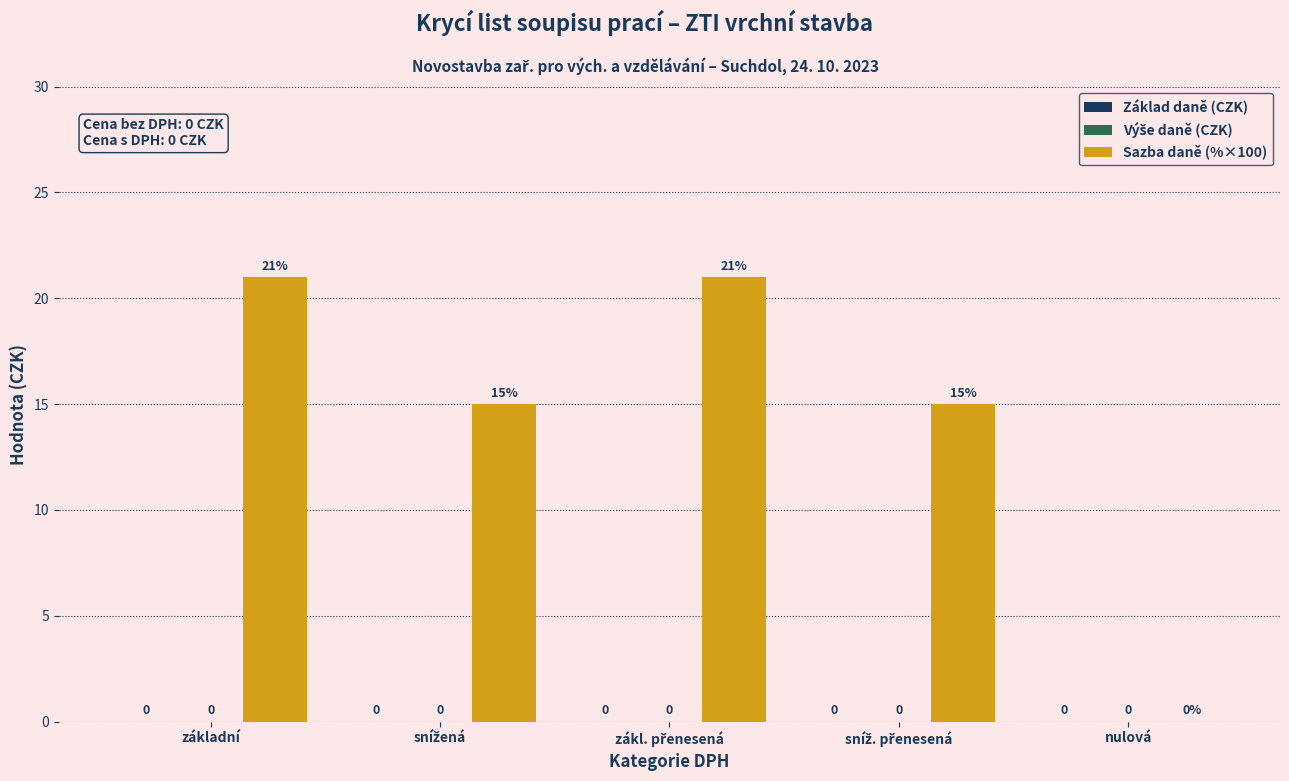

How many values are between 15 and 21?

4